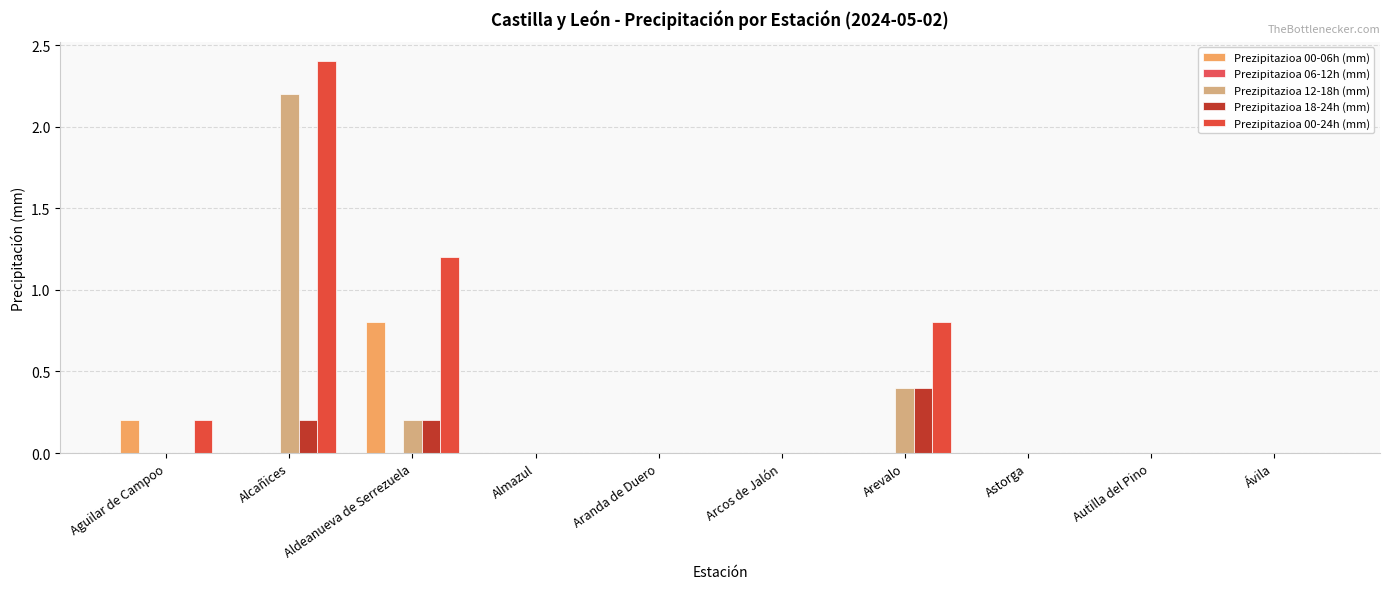

How many data points does each series have?

10